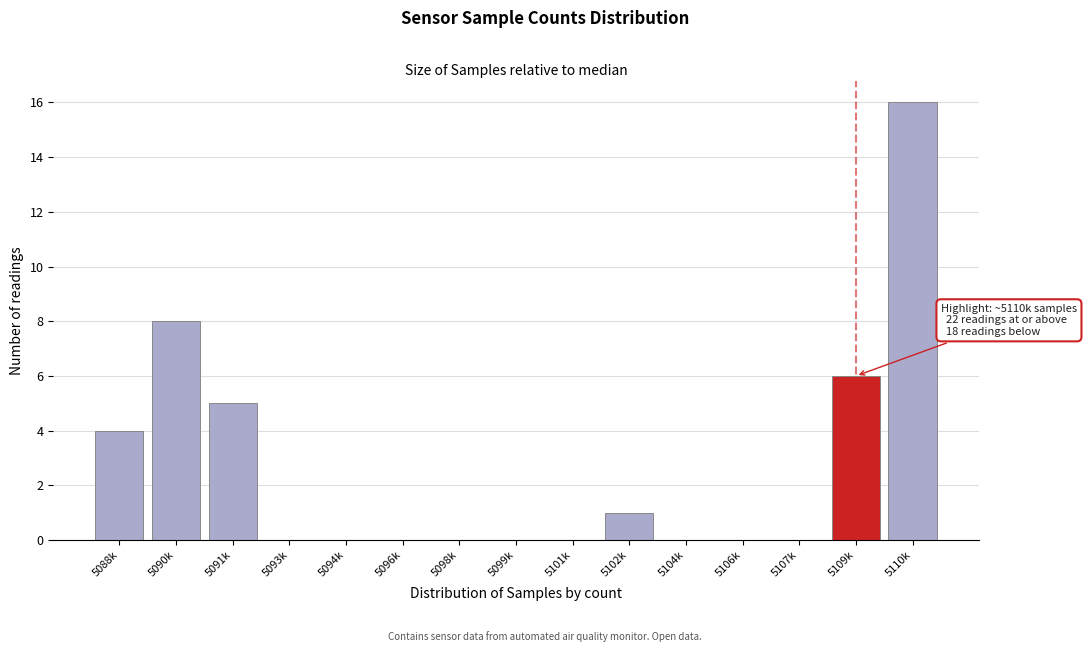

Reading left to right, what are all the values shown in this chart?

5088k=4	5090k=8	5091k=5	5093k=0	5094k=0	5096k=0	5098k=0	5099k=0	5101k=0	5102k=1	5104k=0	5106k=0	5107k=0	5109k=6	5110k=16